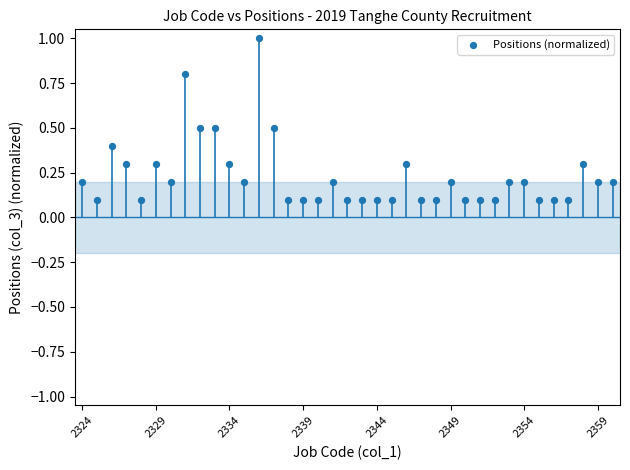

What is the range of Y values (max minus min)?

0.9